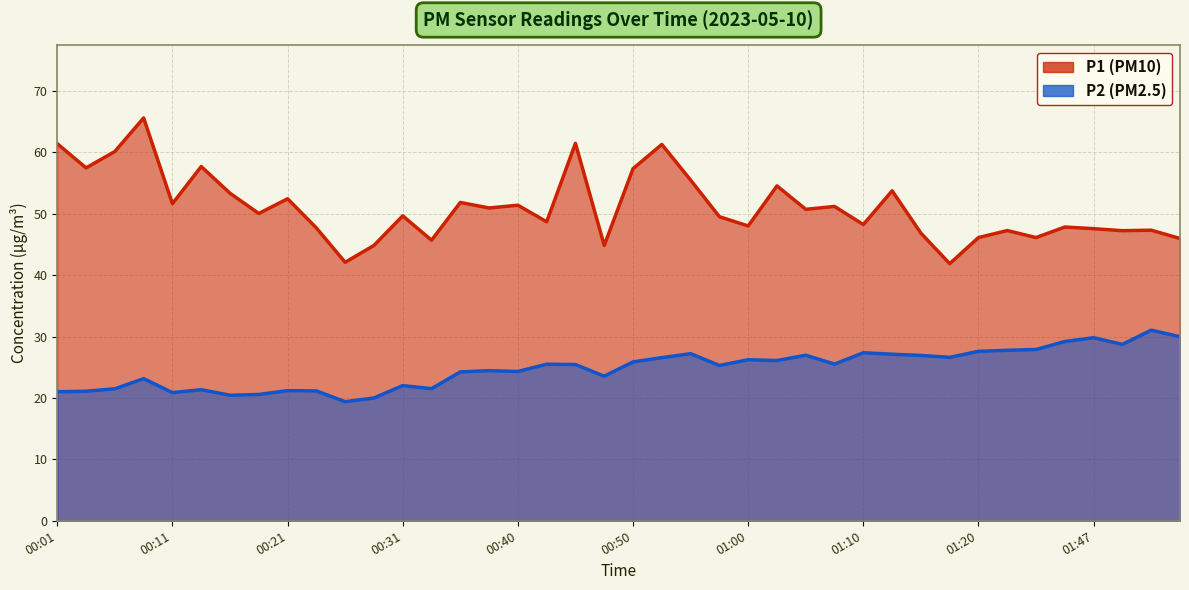

Where is the first local minimum for P1?

00:03